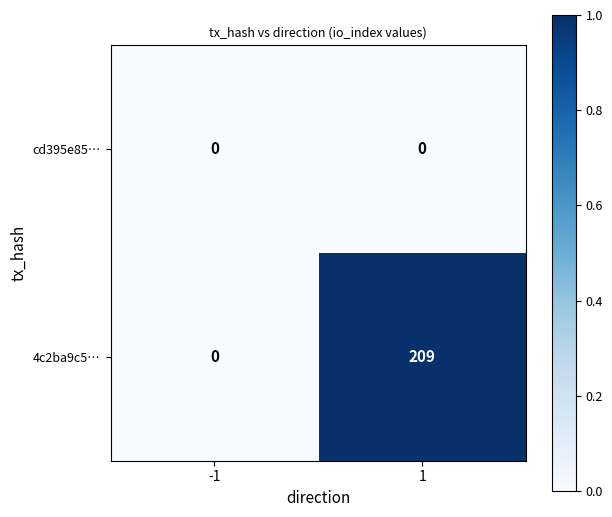

What is the greatest value displayed?

209